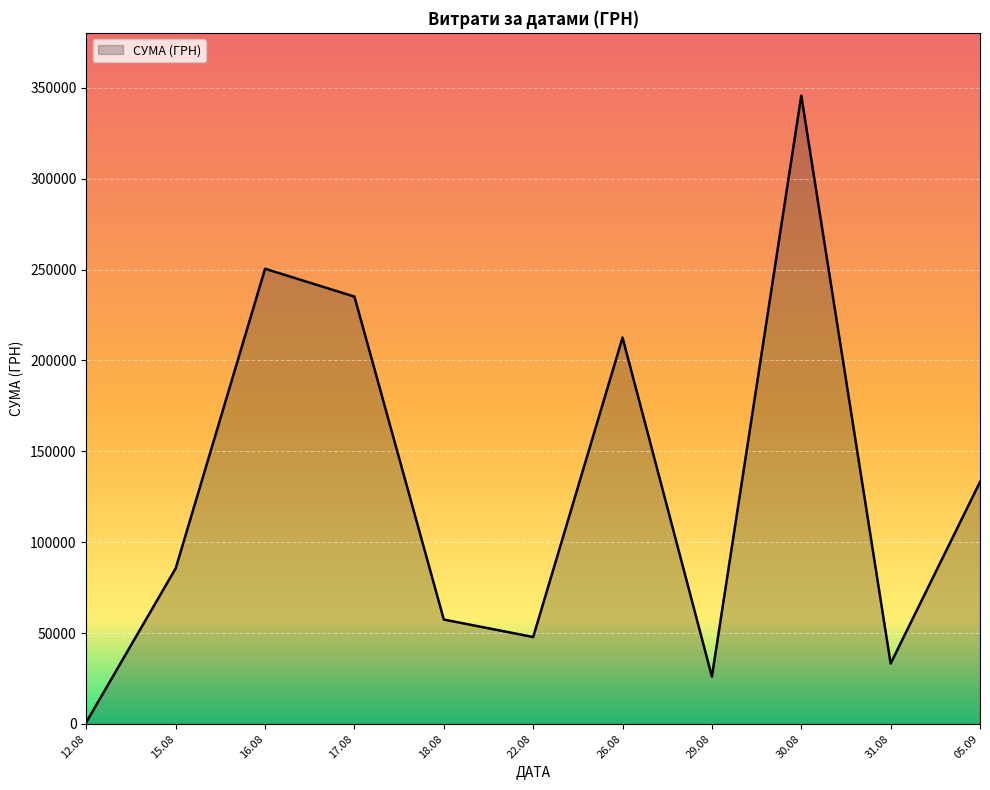

How many interior local peaks (higher than both neighbors) does the data have?

3